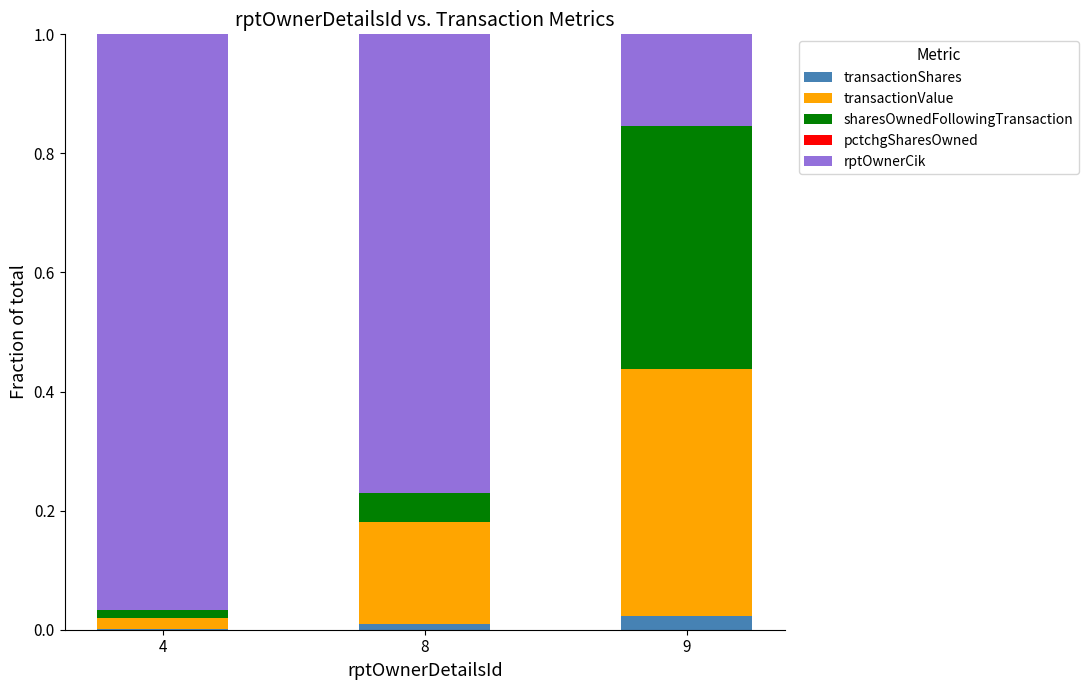

At which label is rptOwnerCik closest to 0?

9